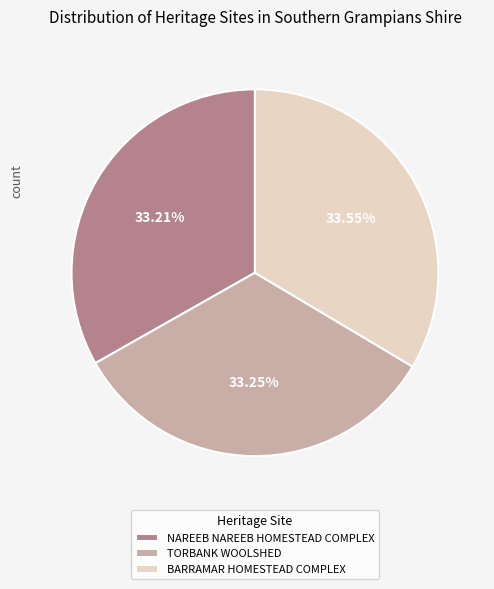

The BARRAMAR HOMESTEAD COMPLEX slice represents 34% of the pie. True or false?

True